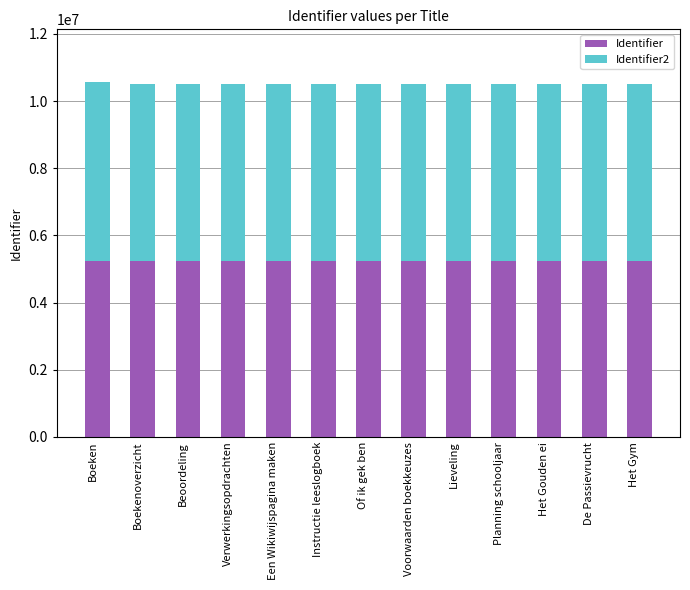

What is the minimum value for Identifier?

5251848